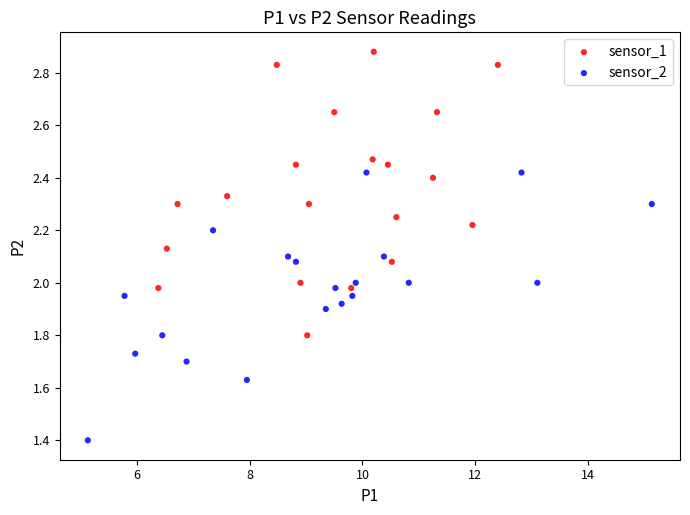

Which series reaches the minimum Y coordinate?

sensor_2